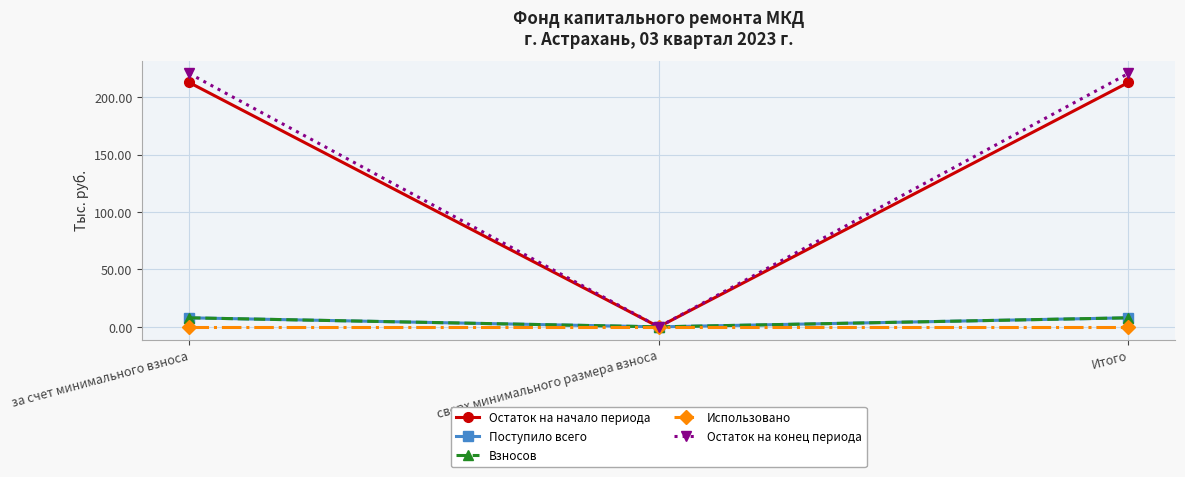

The value of Остаток на начало периода at сверх минимального размера взноса is -113.8. True or false?

False